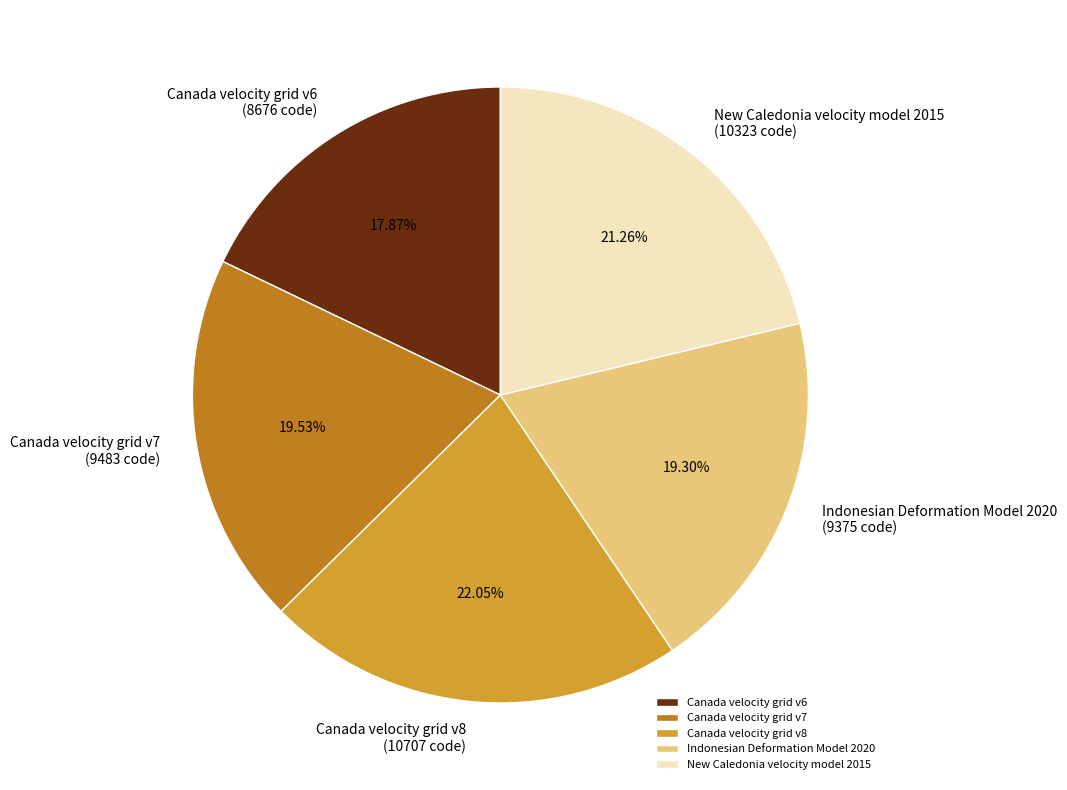

Is it true that New Caledonia velocity model 2015 is 33% of the pie?

False